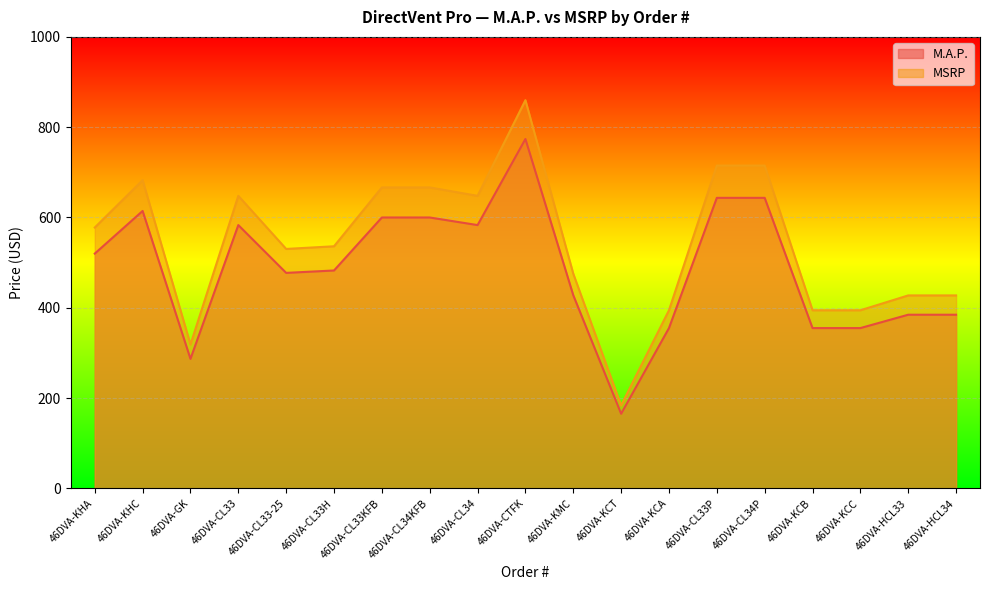

Which has a higher value, 46DVA-KCA or 46DVA-KHC?

46DVA-KHC